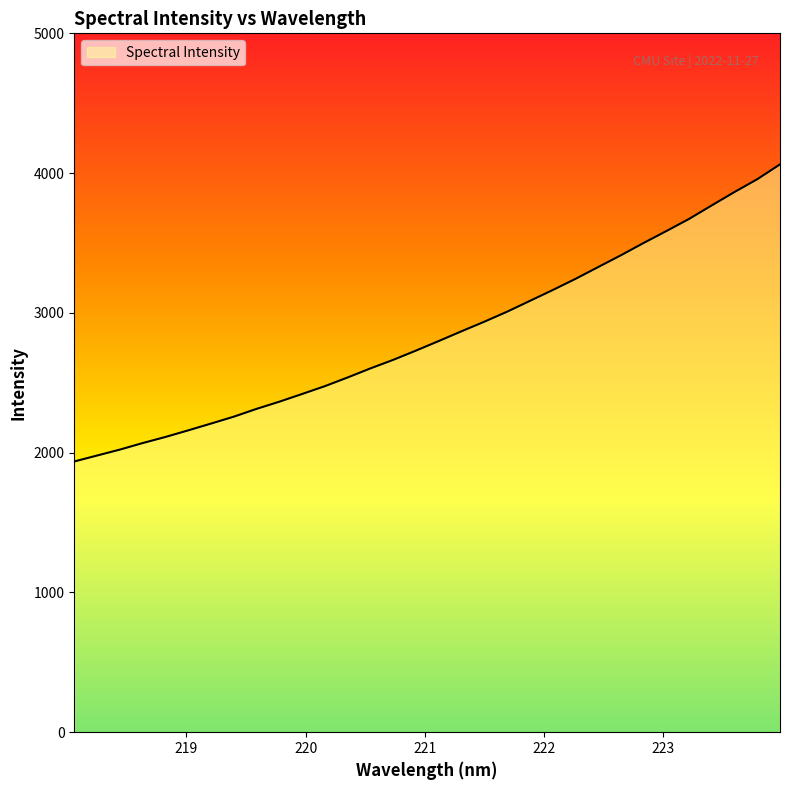

What is the difference between the maximum and minimum values?

2125.5